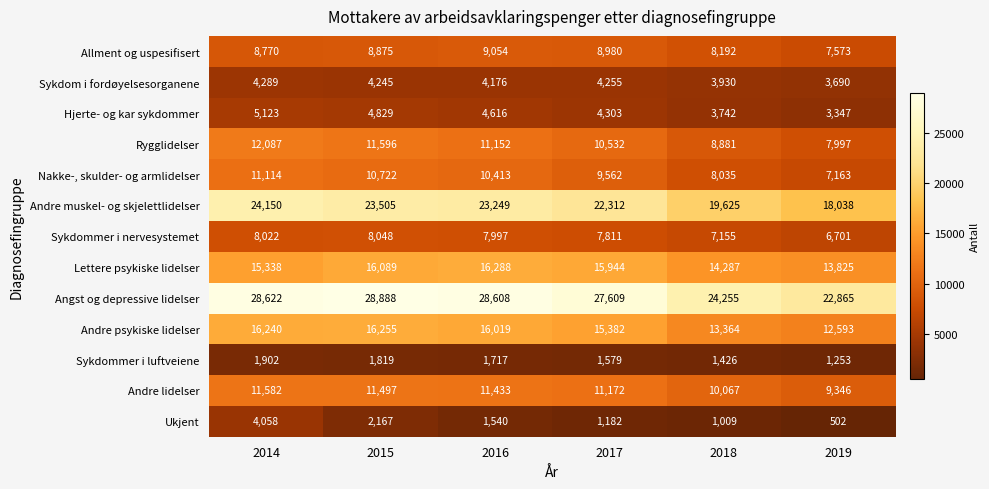

List the series in order of their peak value, lowest first.

Sykdommer i luftveiene, Ukjent, Sykdom i fordøyelsesorganene, Hjerte- og kar sykdommer, Sykdommer i nervesystemet, Allment og uspesifisert, Nakke-, skulder- og armlidelser, Andre lidelser, Rygglidelser, Andre psykiske lidelser, Lettere psykiske lidelser, Andre muskel- og skjelettlidelser, Angst og depressive lidelser